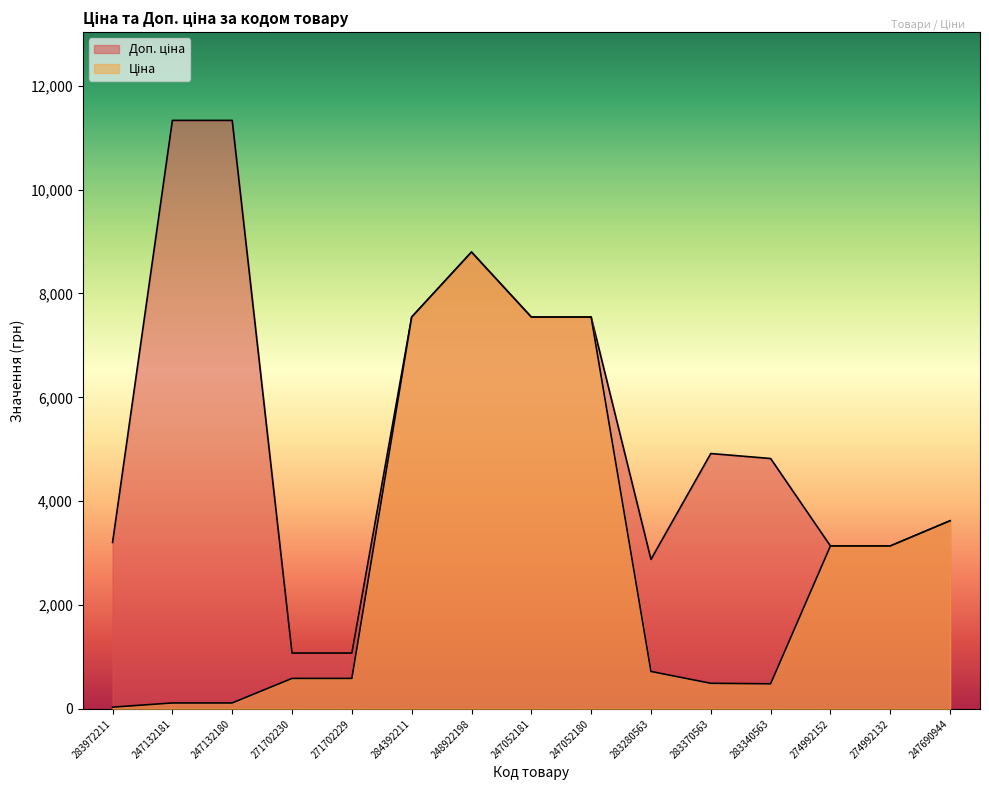

Which label corresponds to the smallest value in the chart?

283972211